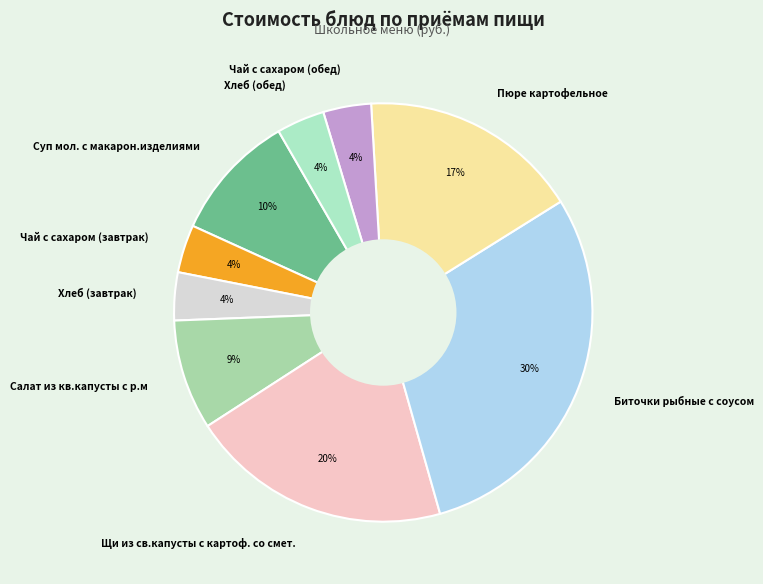

Between Салат из кв.капусты с р.м and Суп мол. с макарон.изделиями, which is larger?

Суп мол. с макарон.изделиями